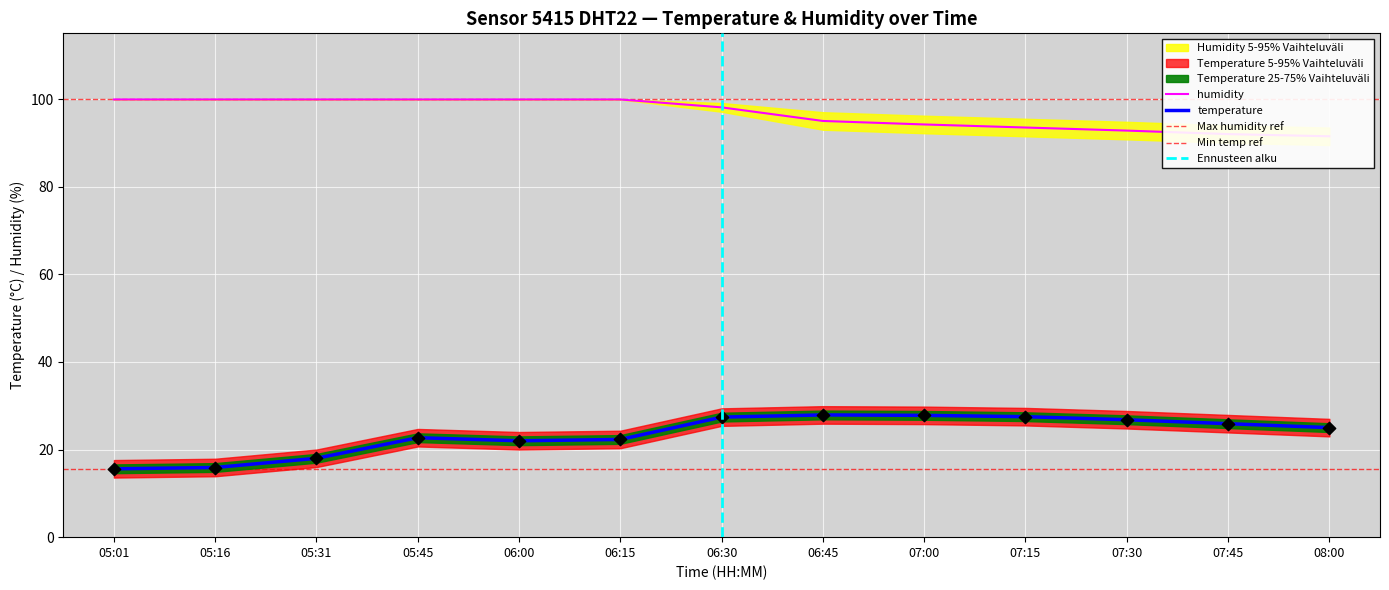

At how many categories does at least one series exceed 18?

13